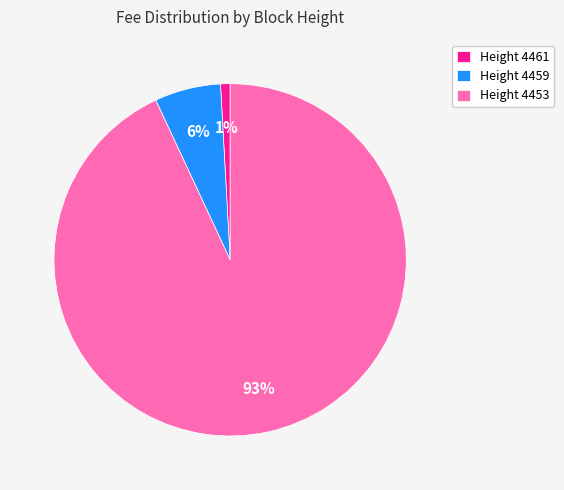

Count the number of slices in the pie.

3